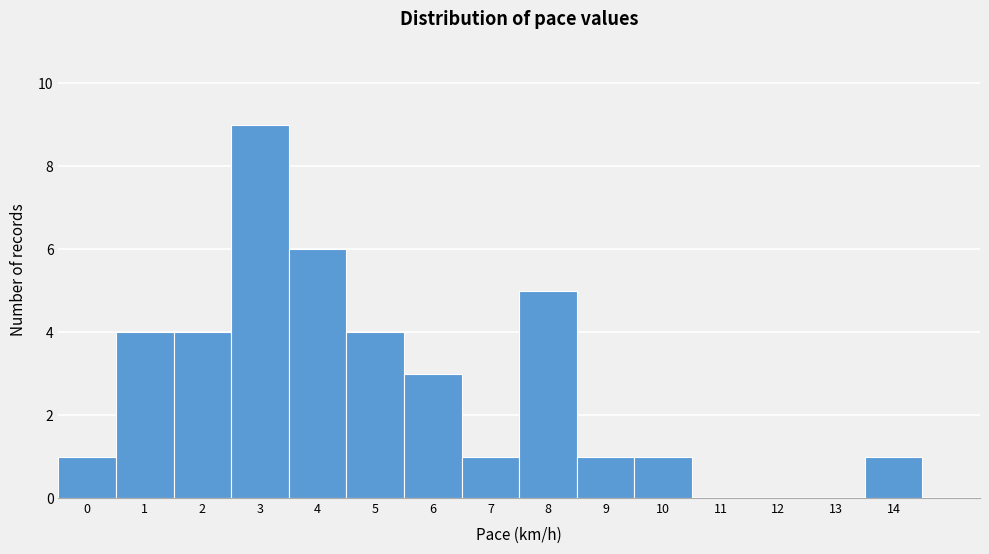

Reading left to right, extract all data points from this chart.

0=1	1=4	2=4	3=9	4=6	5=4	6=3	7=1	8=5	9=1	10=1	11=0	12=0	13=0	14=1